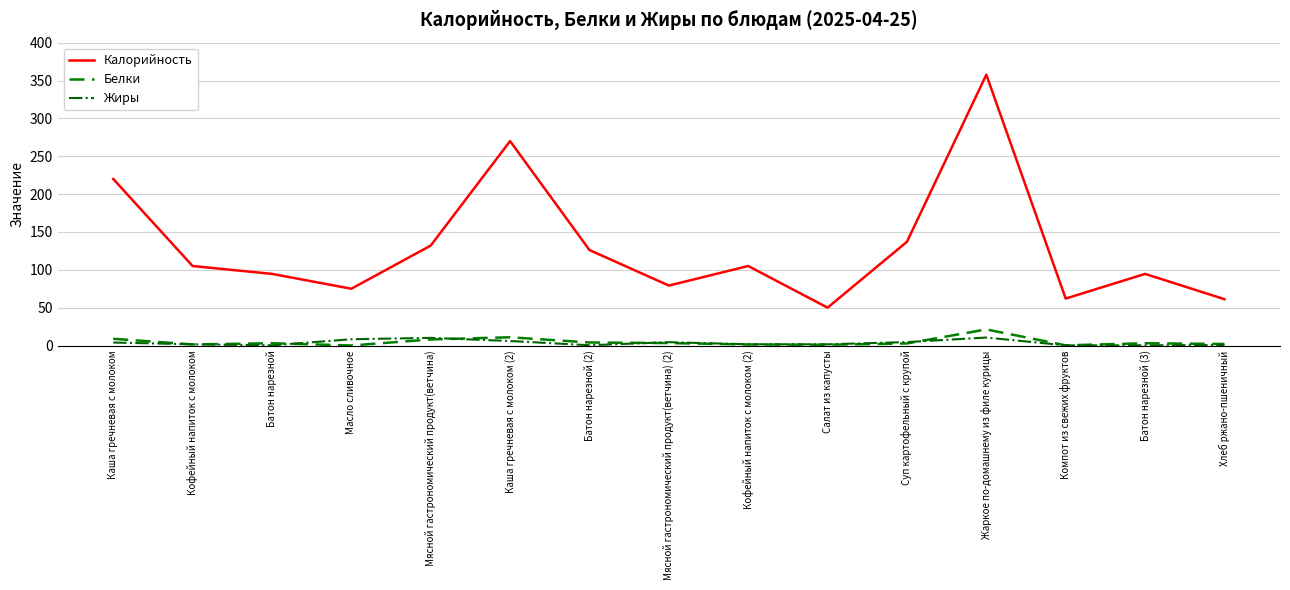

What position from the left is Жаркое по-домашнему из филе курицы?

12